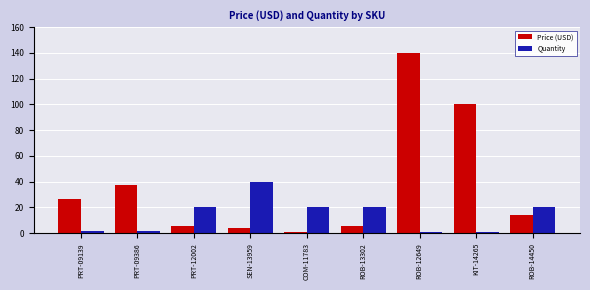

Where is Price (USD) nearest to the value 70?

KIT-14265